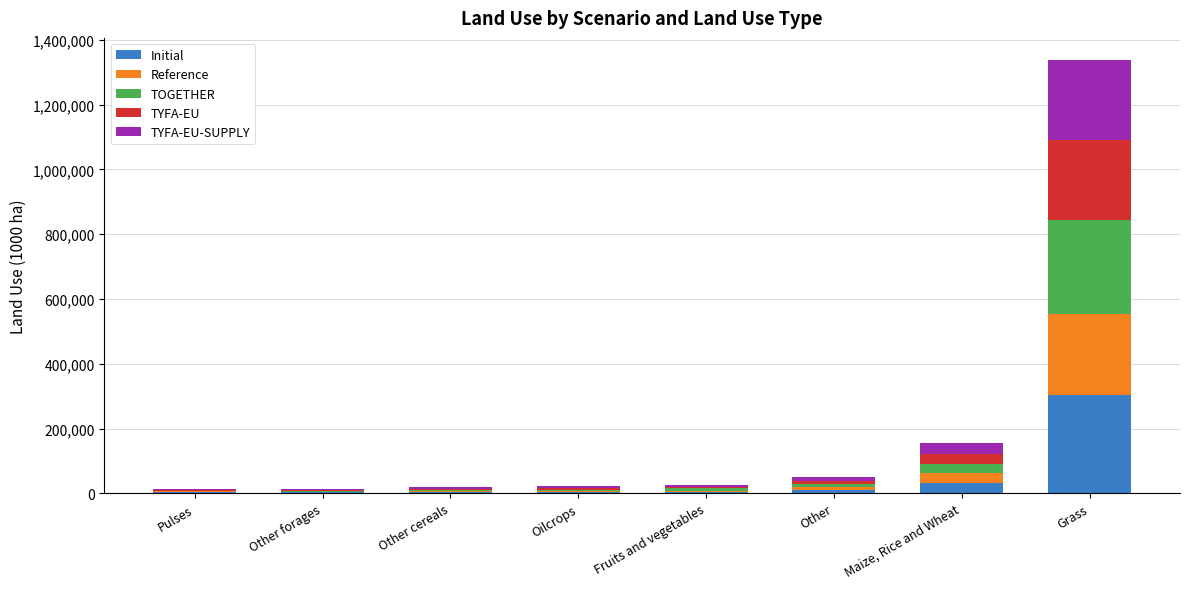

At which label does Initial reach its peak?

Grass